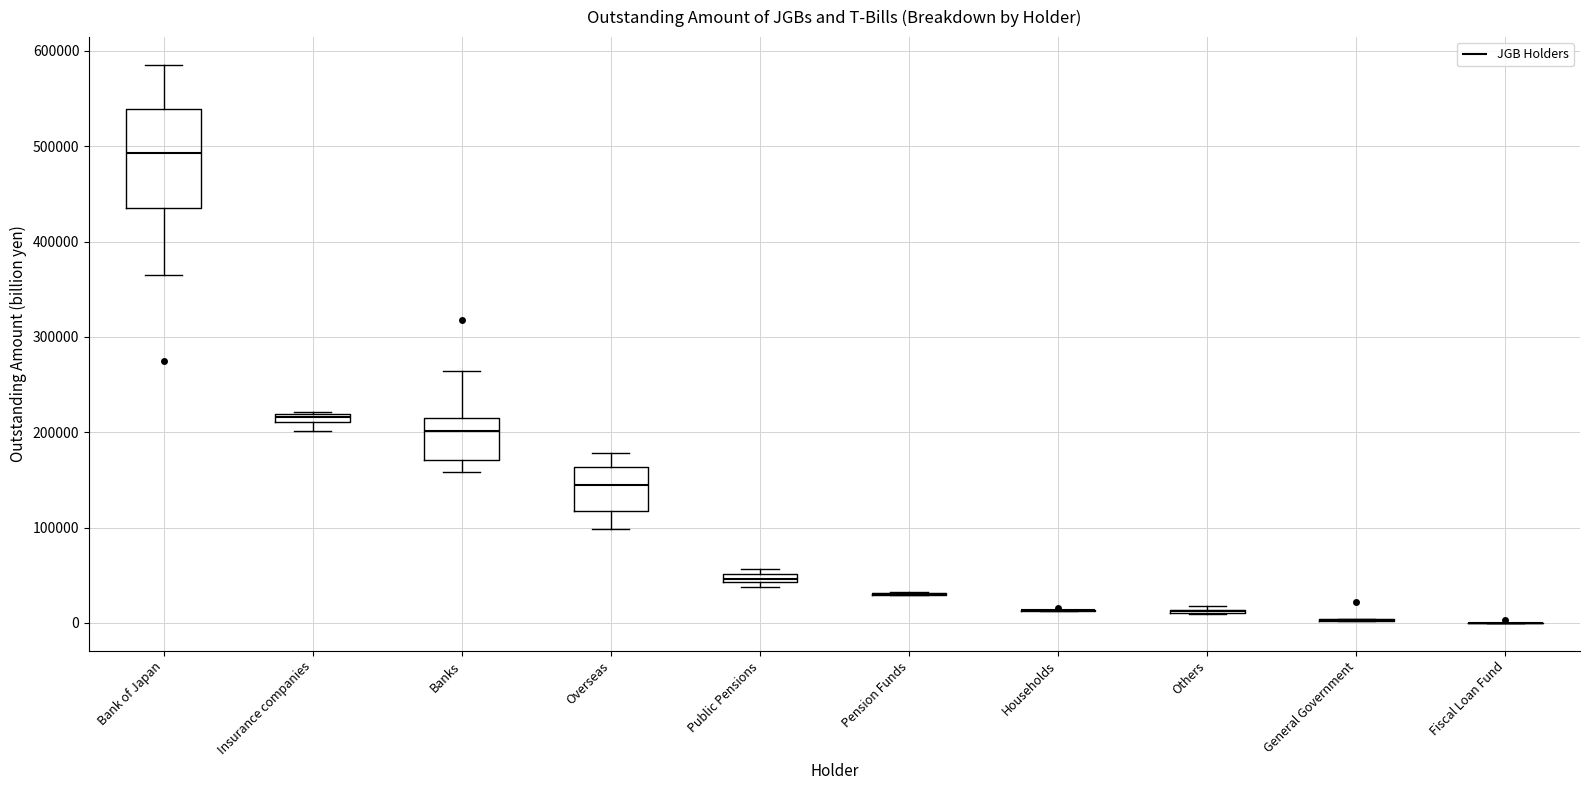

Which box is the tallest, from its lower edge to its upper edge?

Bank of Japan